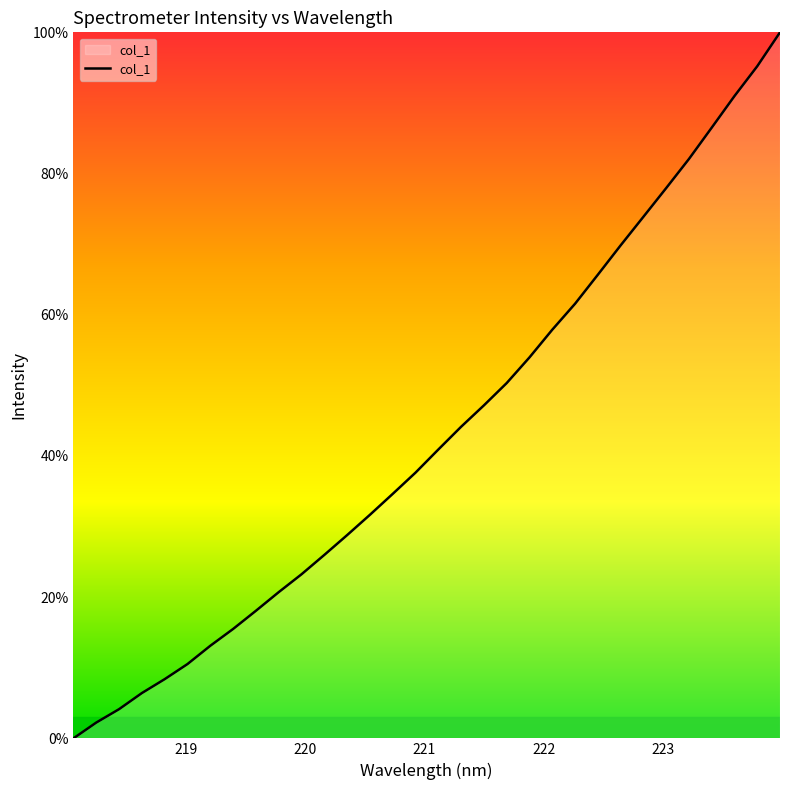

What is the difference between the maximum and minimum values?

100.0